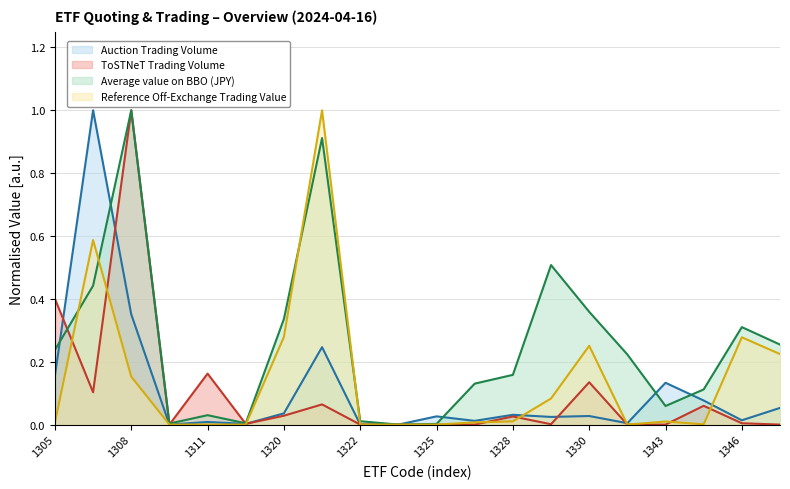

At which label does Average value on BBO (JPY) reach its minimum?

1324